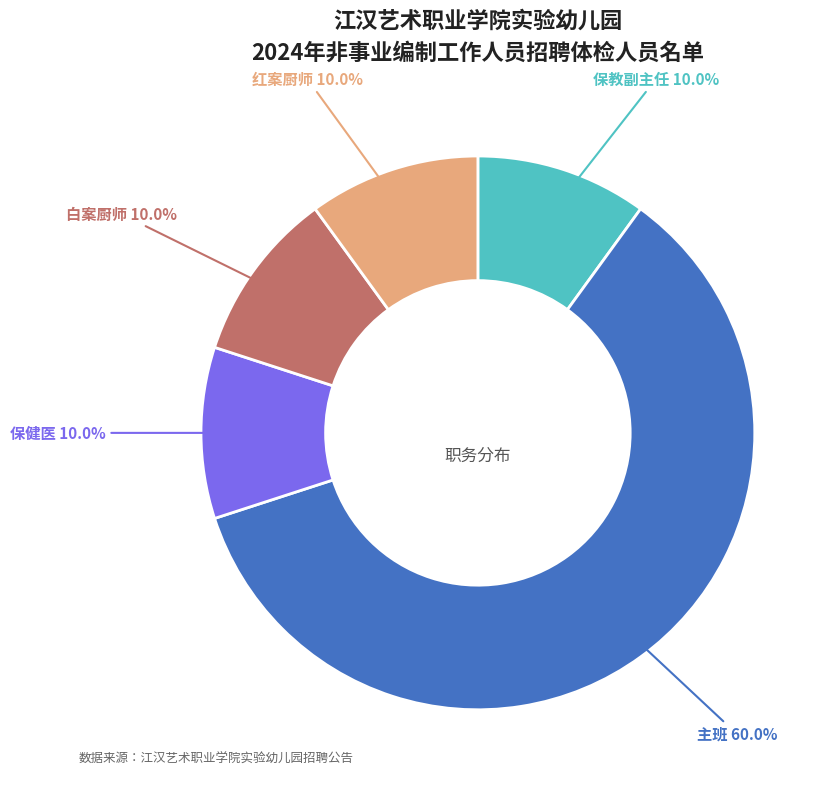

Approximately how many times larger is the value at 白案厨师 compared to 红案厨师?

1.0